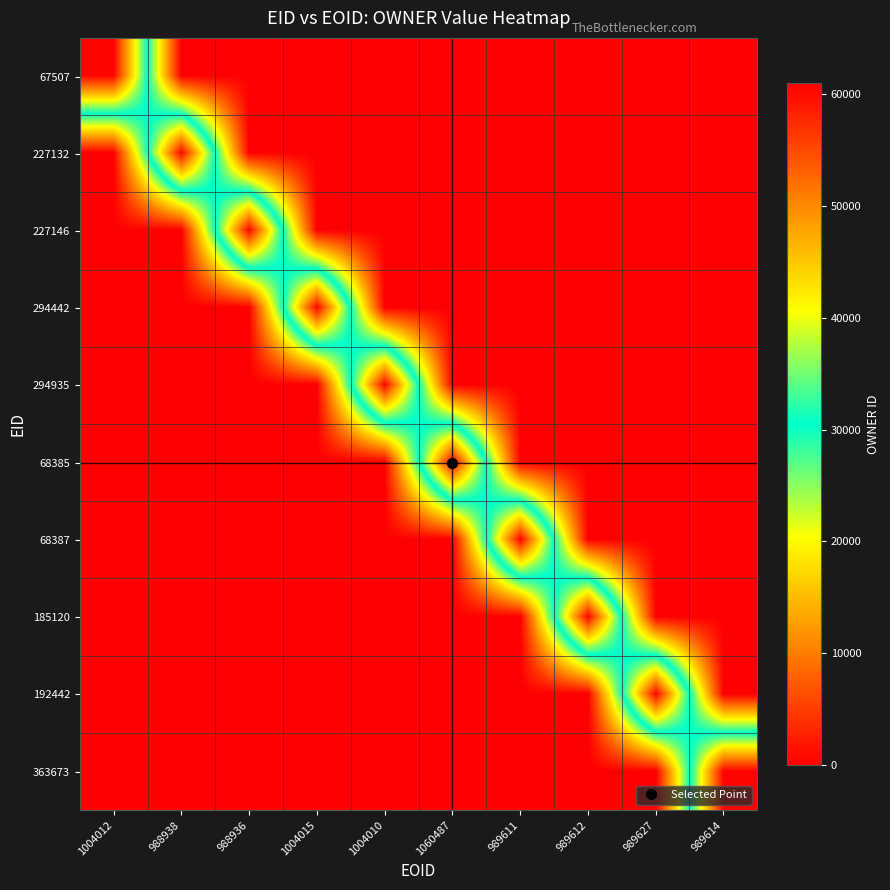

Reading right to left, list all the values displayed in this chart.

67507: 989614=0	989627=0	989612=0	989611=0	1060487=0	1004010=0	1004015=0	988936=0	988938=0	1004012=60555
227132: 989614=0	989627=0	989612=0	989611=0	1060487=0	1004010=0	1004015=0	988936=0	988938=60555	1004012=0
227146: 989614=0	989627=0	989612=0	989611=0	1060487=0	1004010=0	1004015=0	988936=60555	988938=0	1004012=0
294442: 989614=0	989627=0	989612=0	989611=0	1060487=0	1004010=0	1004015=60555	988936=0	988938=0	1004012=0
294935: 989614=0	989627=0	989612=0	989611=0	1060487=0	1004010=60555	1004015=0	988936=0	988938=0	1004012=0
68385: 989614=0	989627=0	989612=0	989611=0	1060487=60557	1004010=0	1004015=0	988936=0	988938=0	1004012=0
68387: 989614=0	989627=0	989612=0	989611=60557	1060487=0	1004010=0	1004015=0	988936=0	988938=0	1004012=0
185120: 989614=0	989627=0	989612=60557	989611=0	1060487=0	1004010=0	1004015=0	988936=0	988938=0	1004012=0
192442: 989614=0	989627=60557	989612=0	989611=0	1060487=0	1004010=0	1004015=0	988936=0	988938=0	1004012=0
363673: 989614=60557	989627=0	989612=0	989611=0	1060487=0	1004010=0	1004015=0	988936=0	988938=0	1004012=0